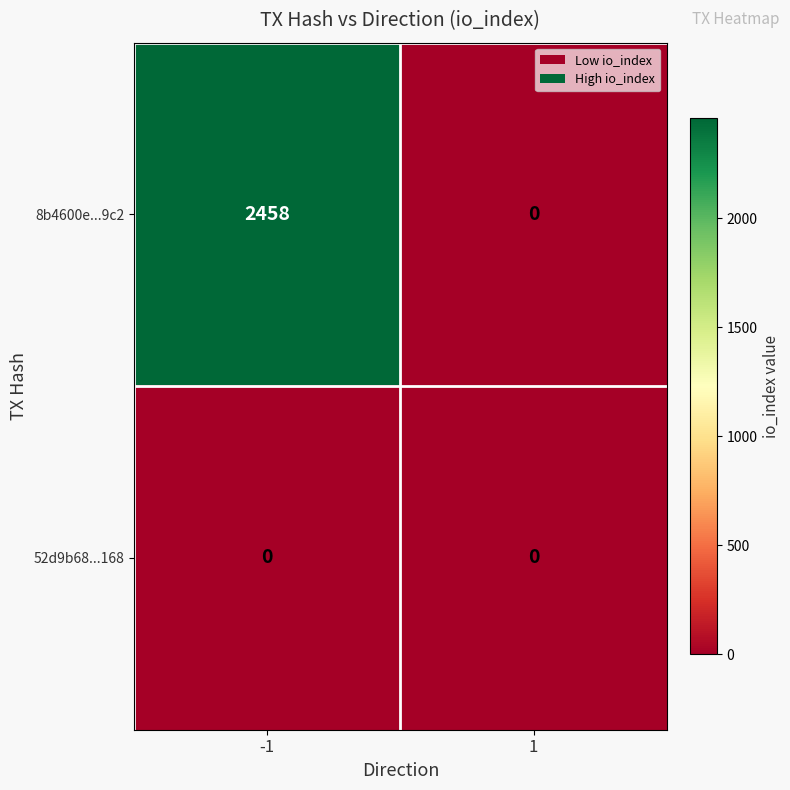

Which series changed the most between -1 and 1?

8b4600e...9c2